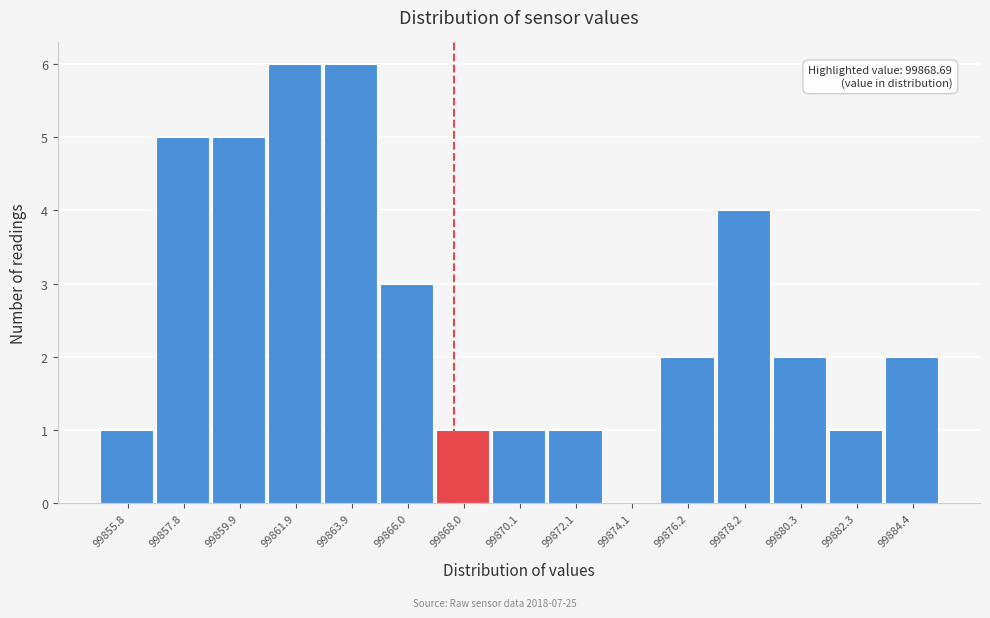

Reading left to right, what are all the values shown in this chart?

99855.8=1	99857.8=5	99859.9=5	99861.9=6	99863.9=6	99866.0=3	99868.0=1	99870.1=1	99872.1=1	99874.1=0	99876.2=2	99878.2=4	99880.3=2	99882.3=1	99884.4=2